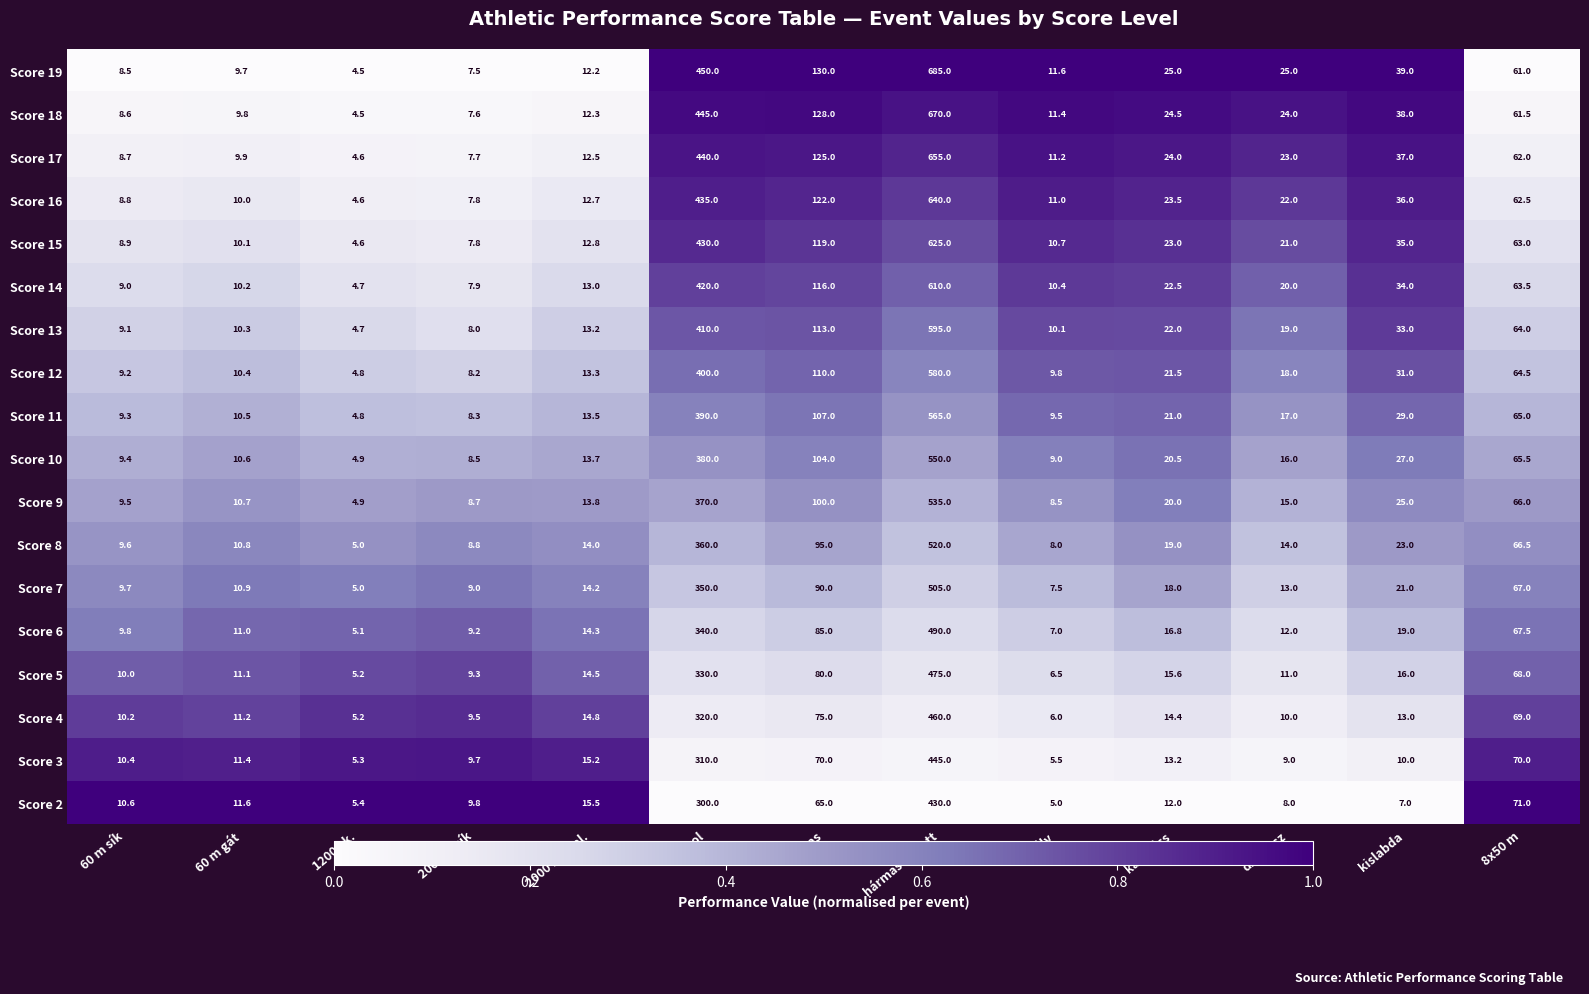

Count the number of categories in the chart.

13